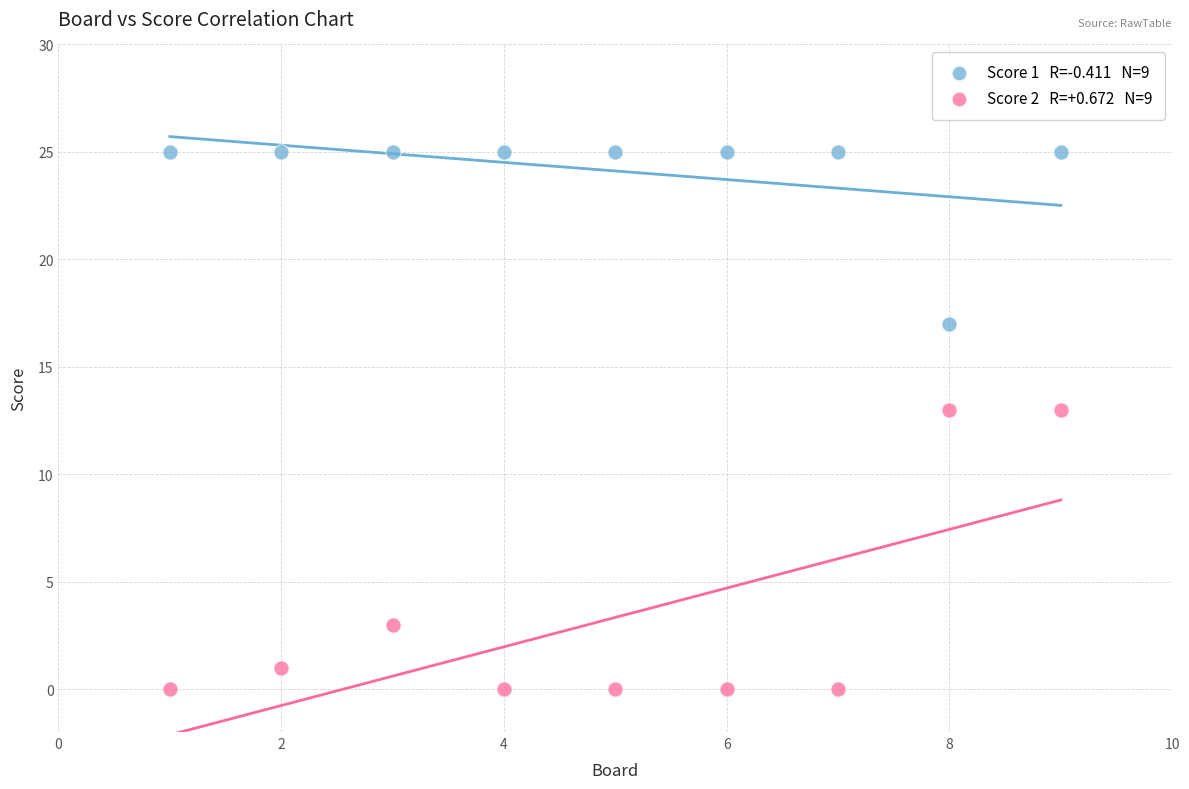

Across all data points, what is the range of X values (max minus min)?

8